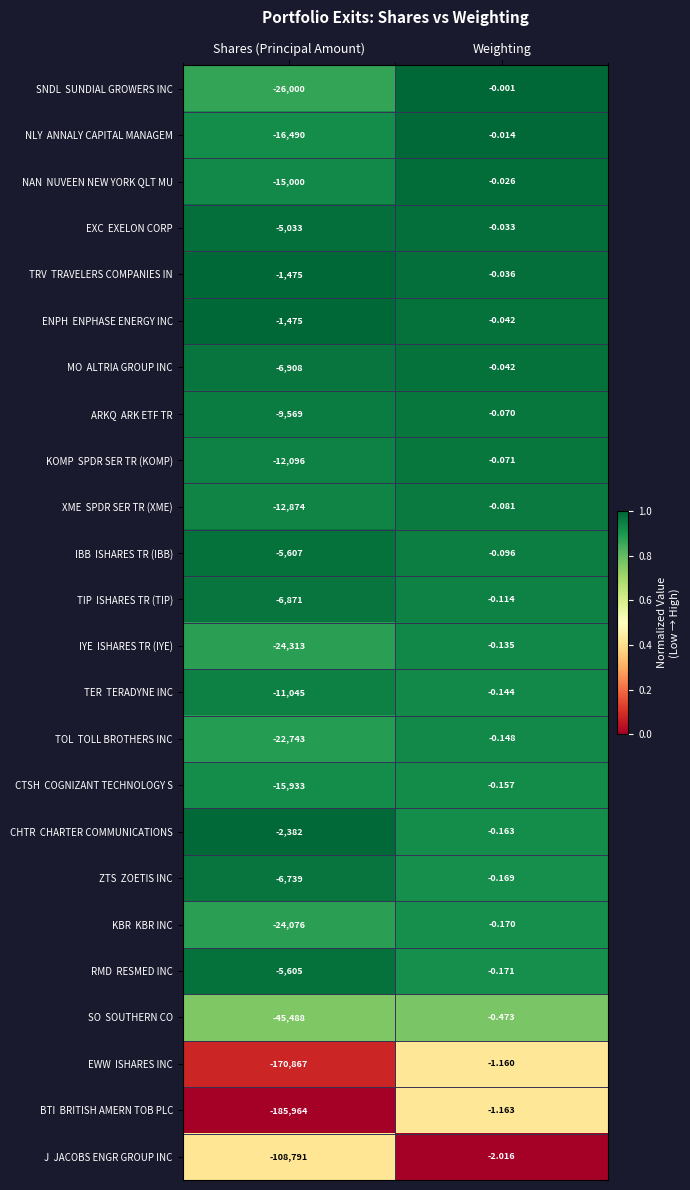

At which category is the sum across all series the highest?

Weighting